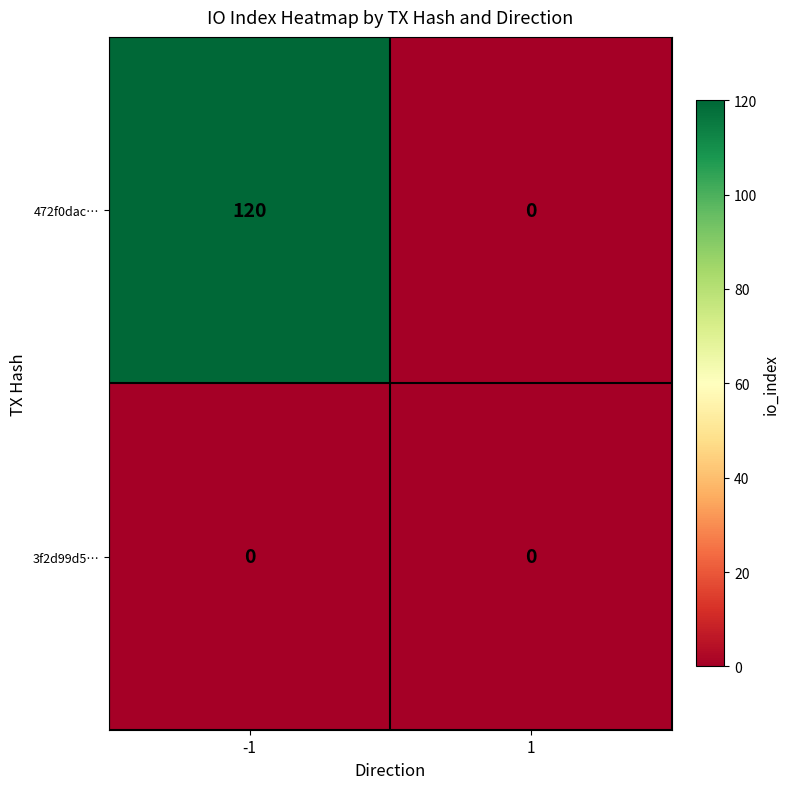

What is the spread (max minus min) of values at -1?

120